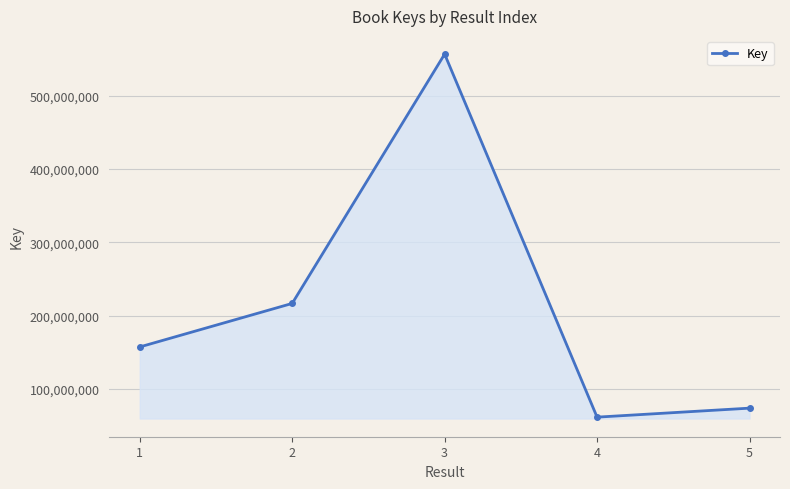

What is the change in value from 2 to 5?

-142681062